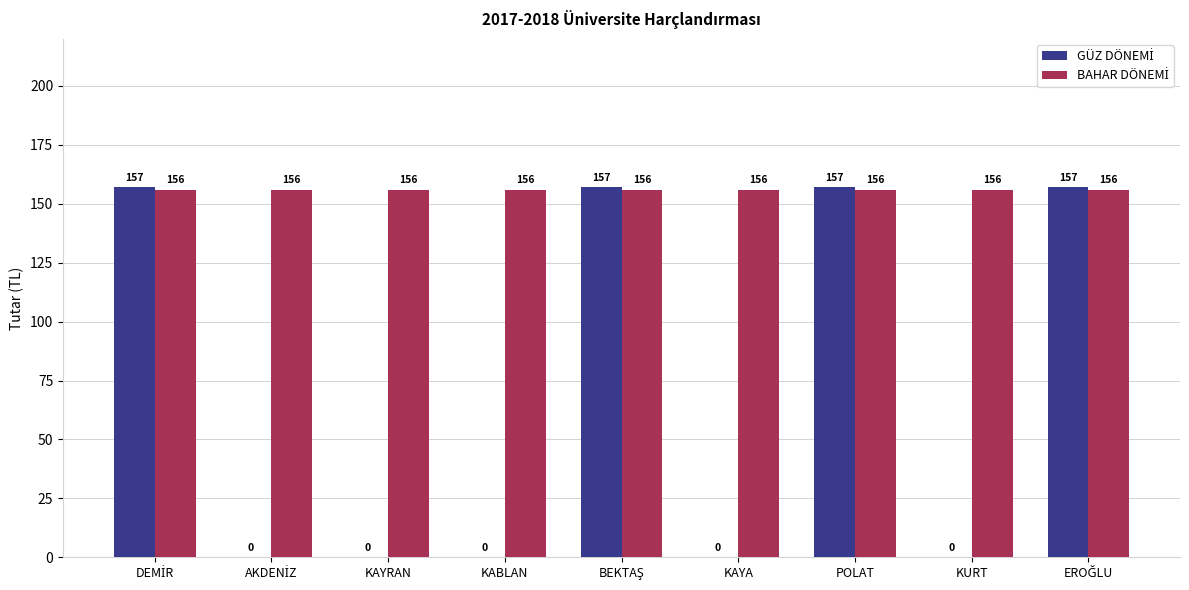

Does the chart contain stacked bars?

No